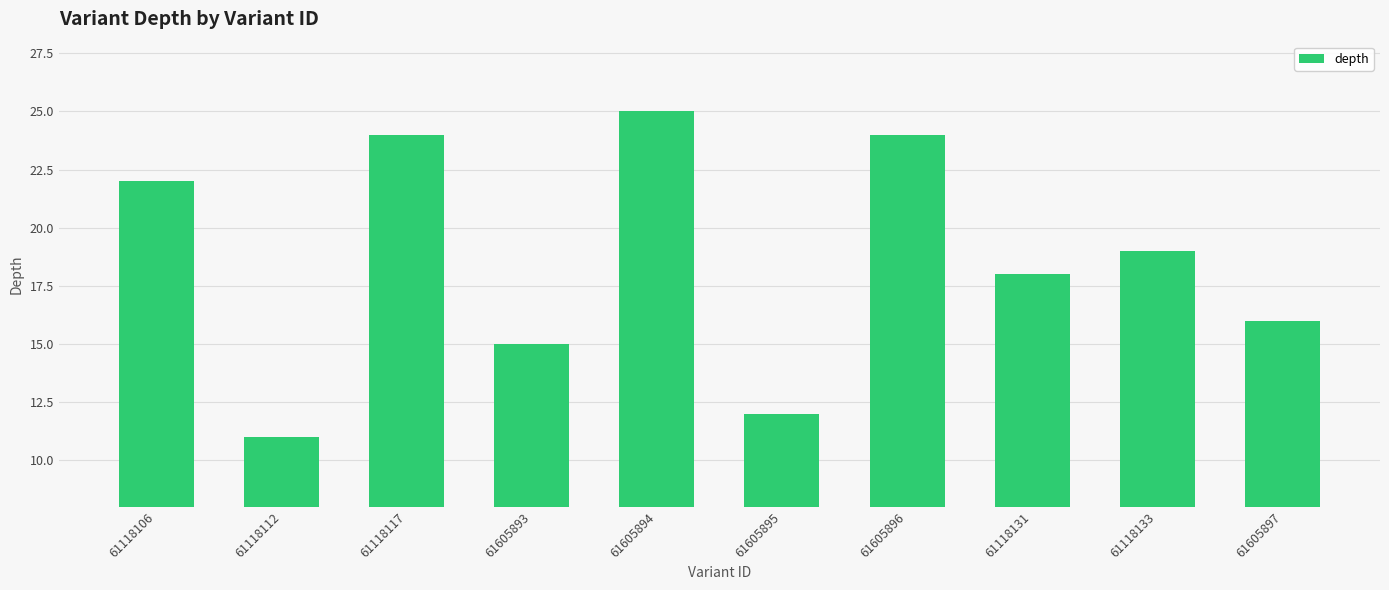

The chart shows a value of 25 at 61605894. True or false?

True